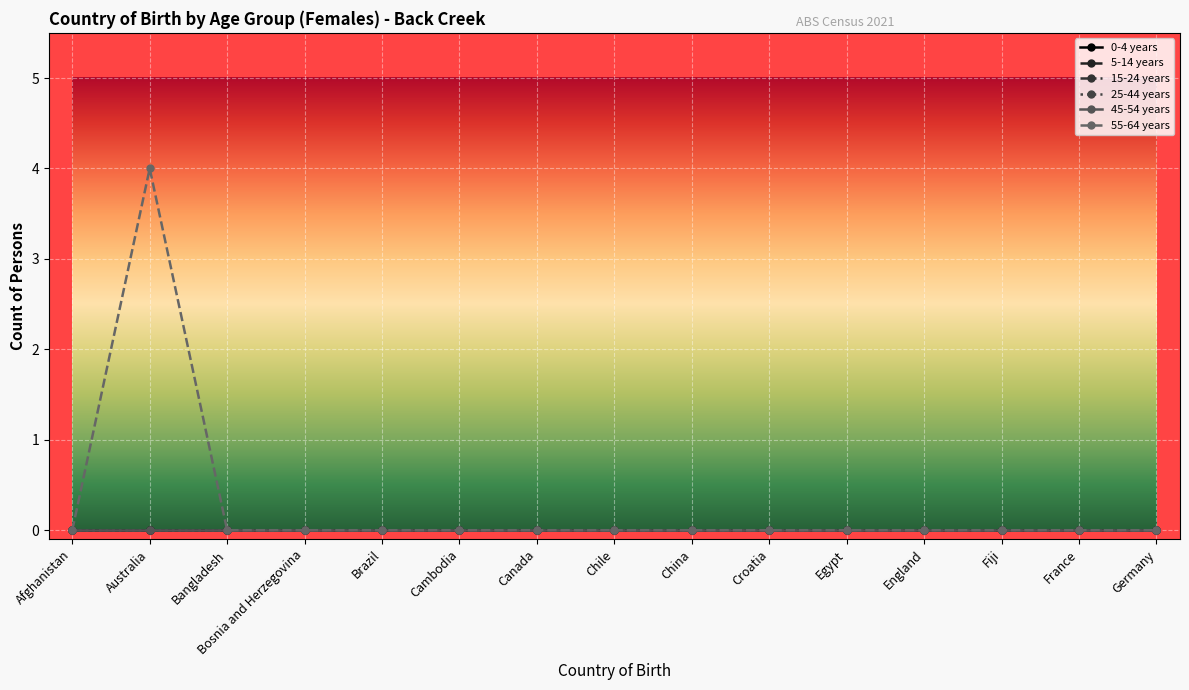

Is this an area chart (filled region under the line)?

No